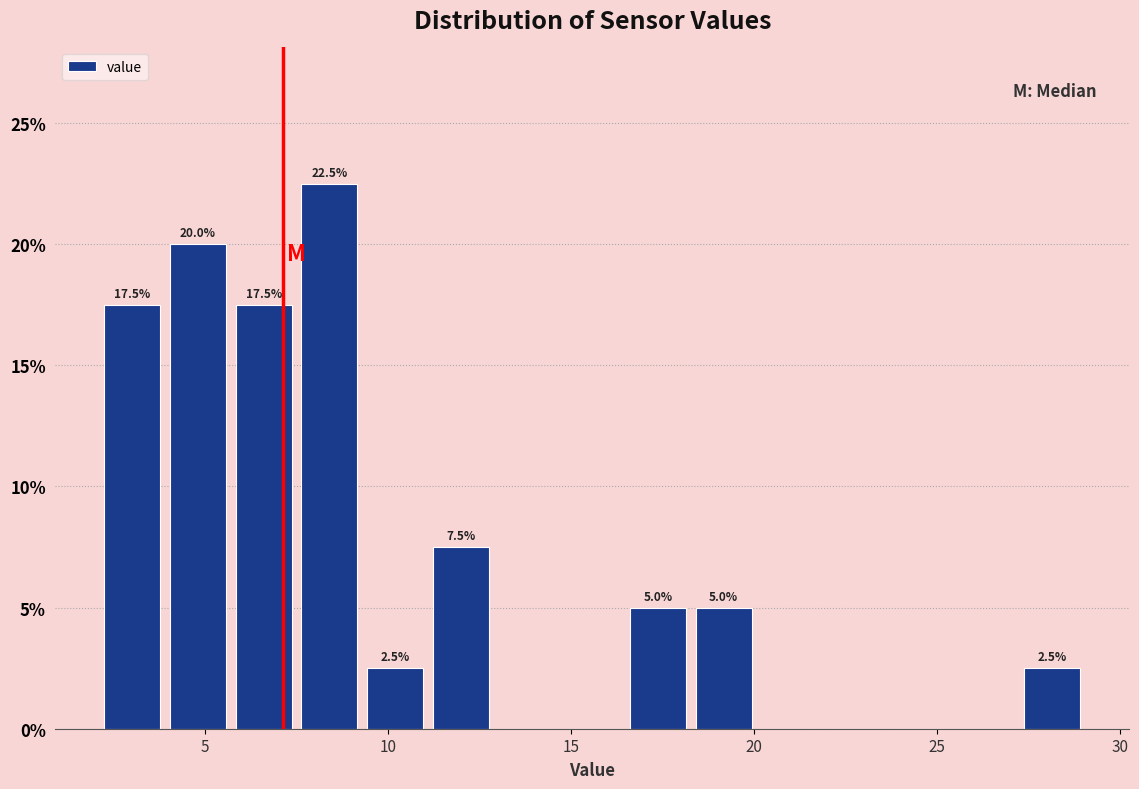

Around what value on the x-axis is the tallest bar? Give the approximate position of its centre, as read against the axis.

8.5